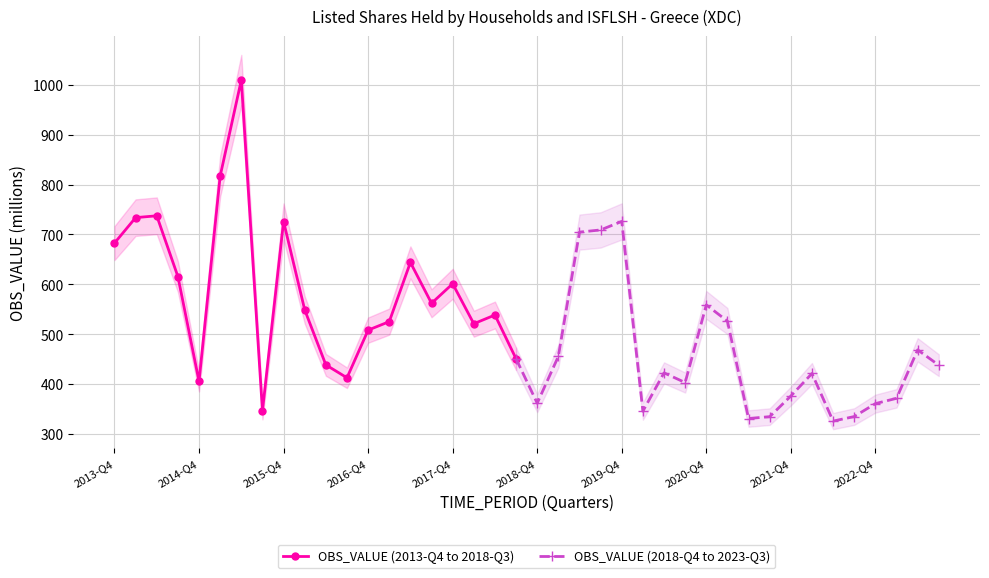

What is the maximum value shown in the chart?

1009.8